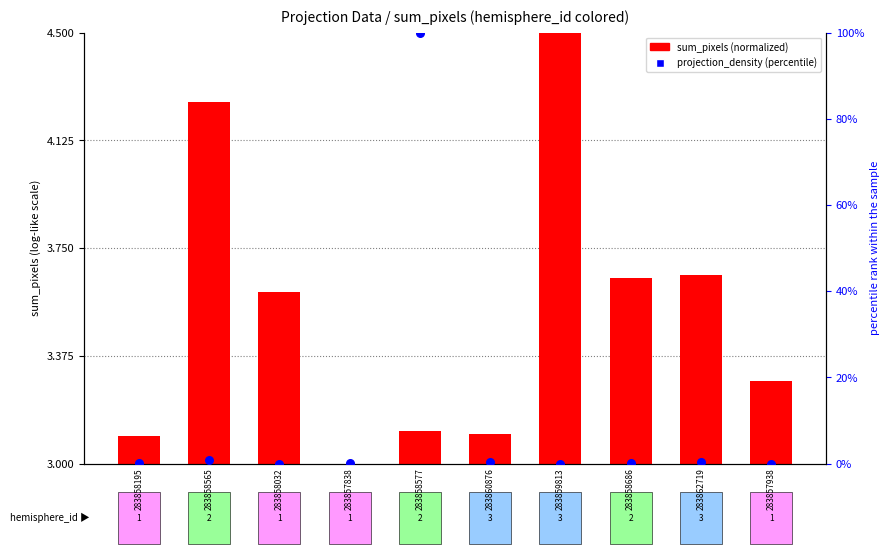

What are all the series names shown in the legend?

sum_pixels (normalized), projection_density (percentile)